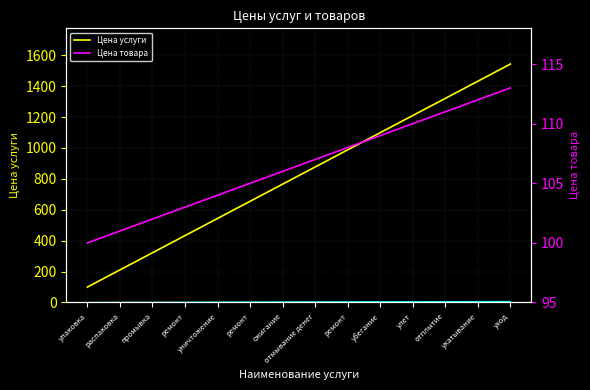

What is the difference between the second highest and minimum values in the Цена товара series?

12